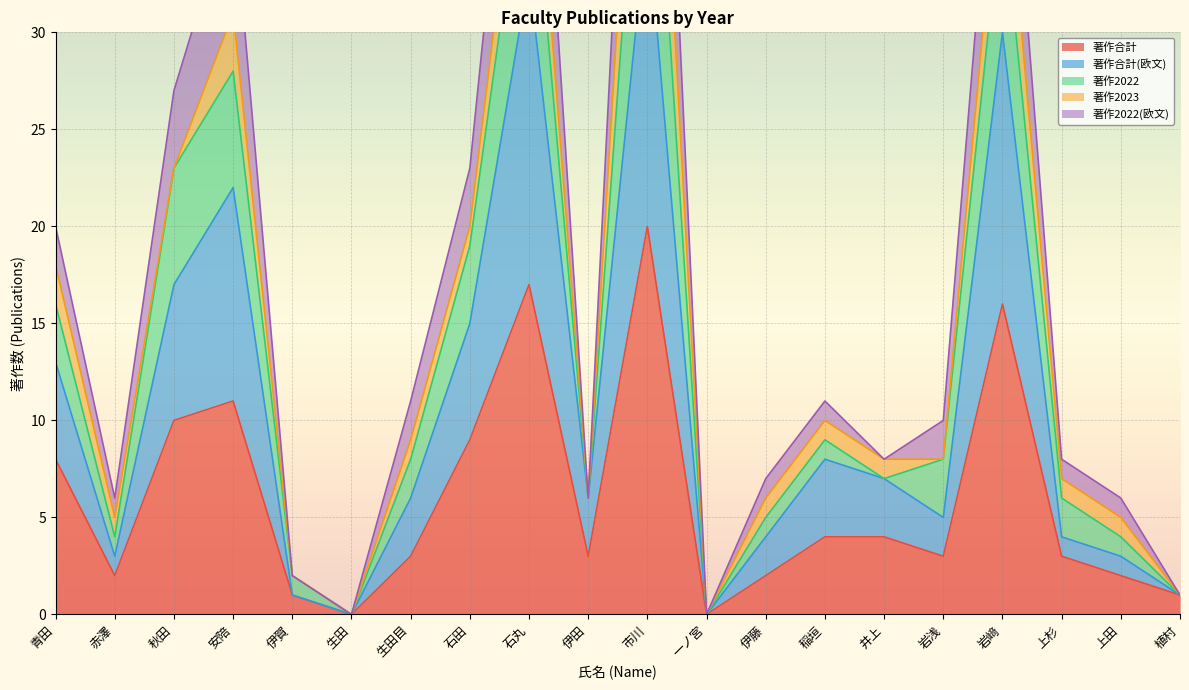

At which label does 著作2022(欧文) first exceed 10?

青田